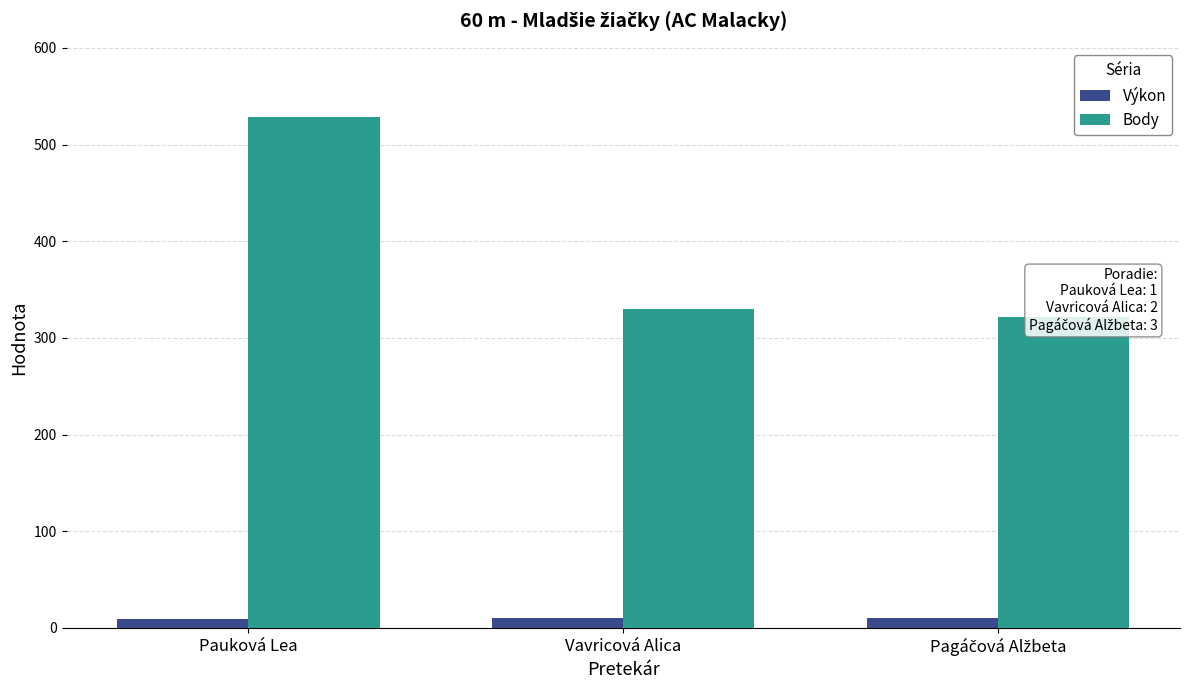

Does the chart contain stacked bars?

No